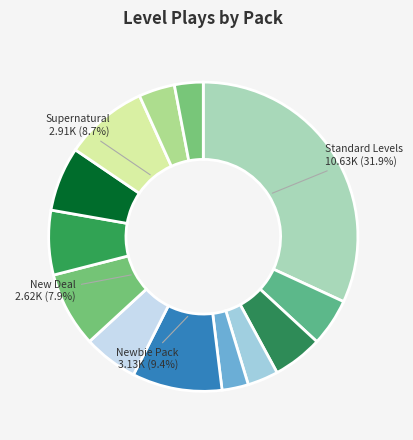

Count the number of slices in the pie.

13